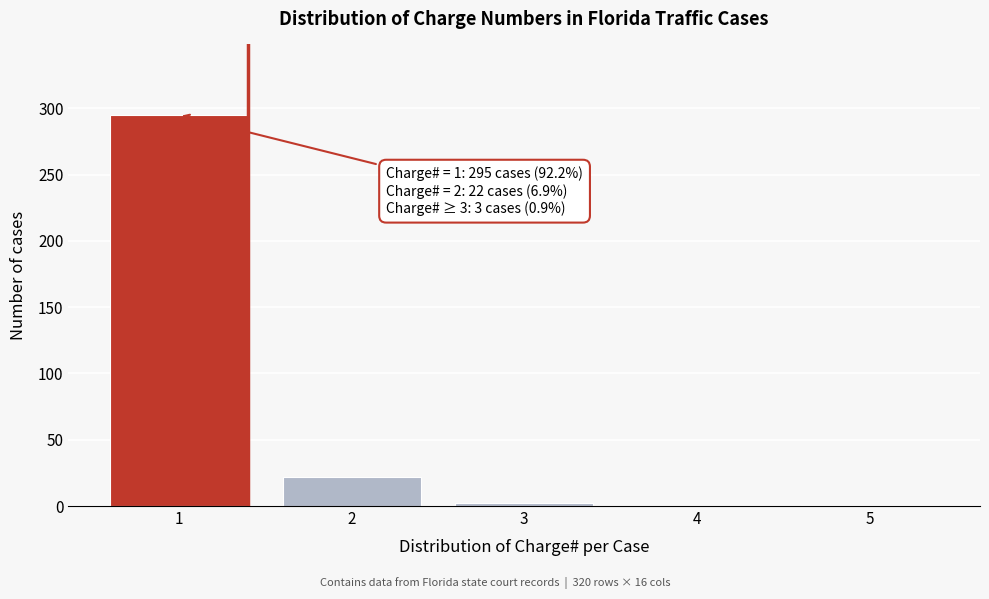

What is the sum of all values?

320